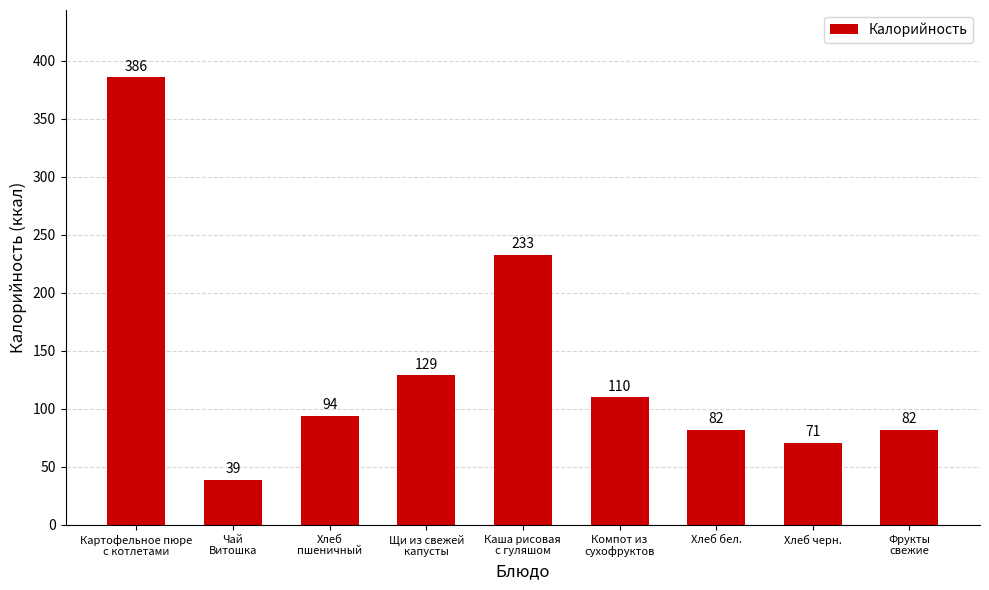

Where is the data nearest to the value 212?

Каша рисовая
с гуляшом